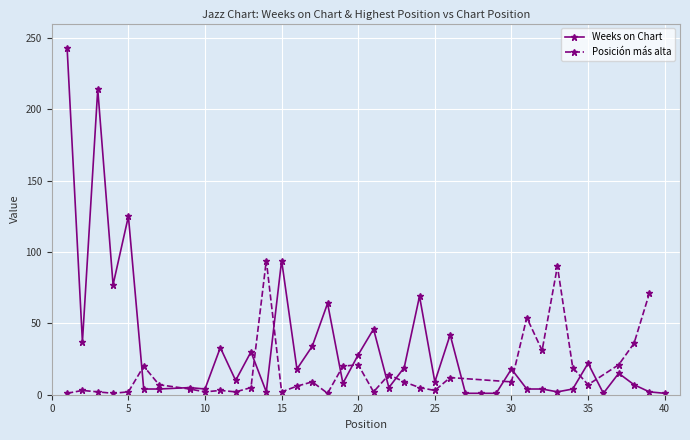

True or false: Weeks on Chart has more than 1 points higher than both neighbors.

True